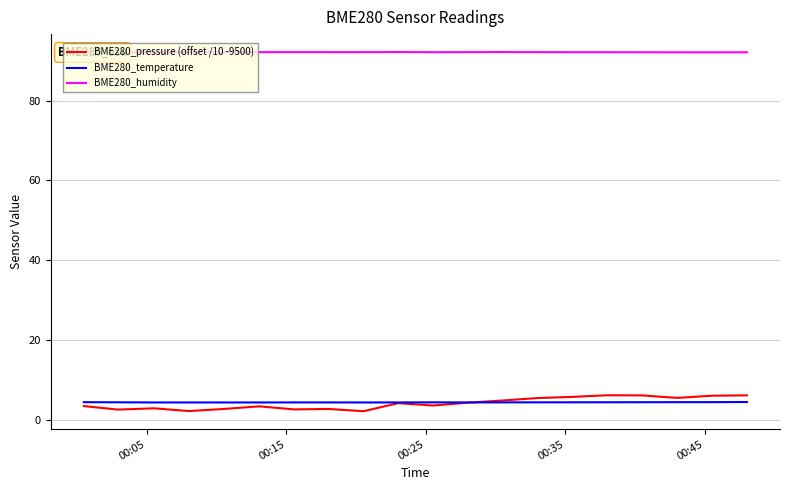

Is the value of BME280_temperature at 00:15 greater than the value of BME280_humidity at 8?

No